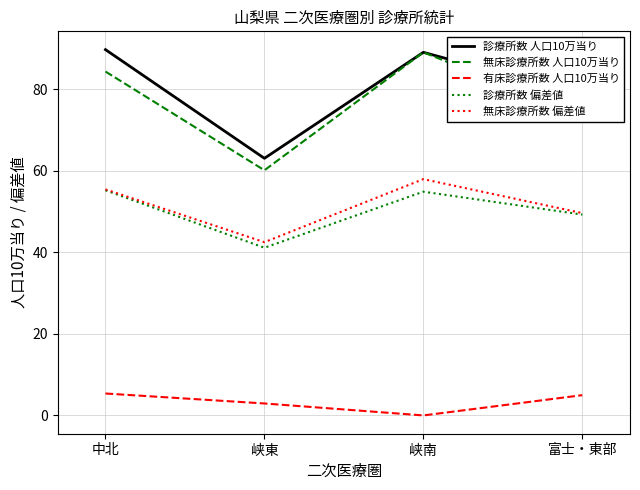

What is the difference between the highest and lowest values at 富士・東部?

73.5